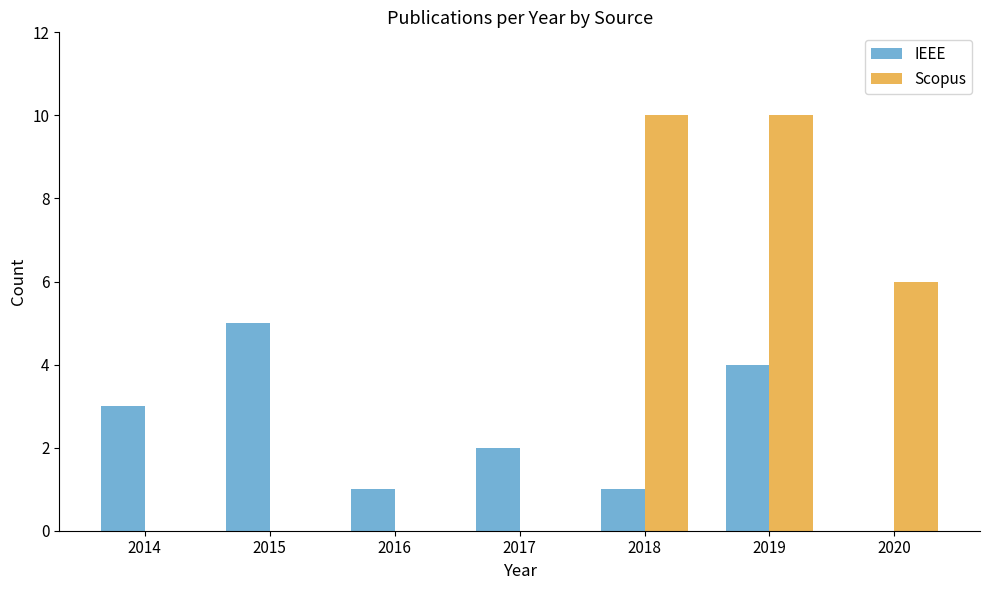

Reading right to left, list all the values displayed in this chart.

IEEE: 2020=0	2019=4	2018=1	2017=2	2016=1	2015=5	2014=3
Scopus: 2020=6	2019=10	2018=10	2017=0	2016=0	2015=0	2014=0